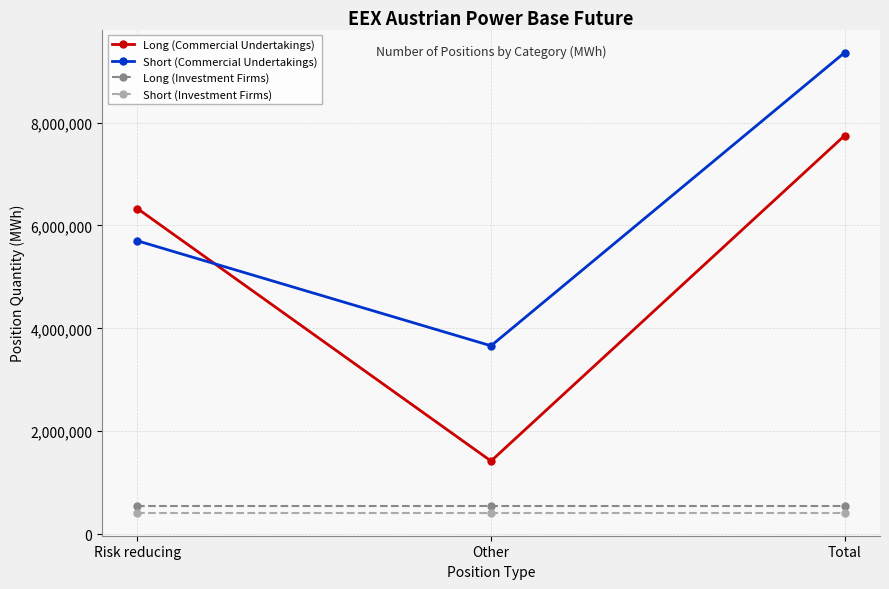

At how many categories does at least one series exceed 3617835?

3